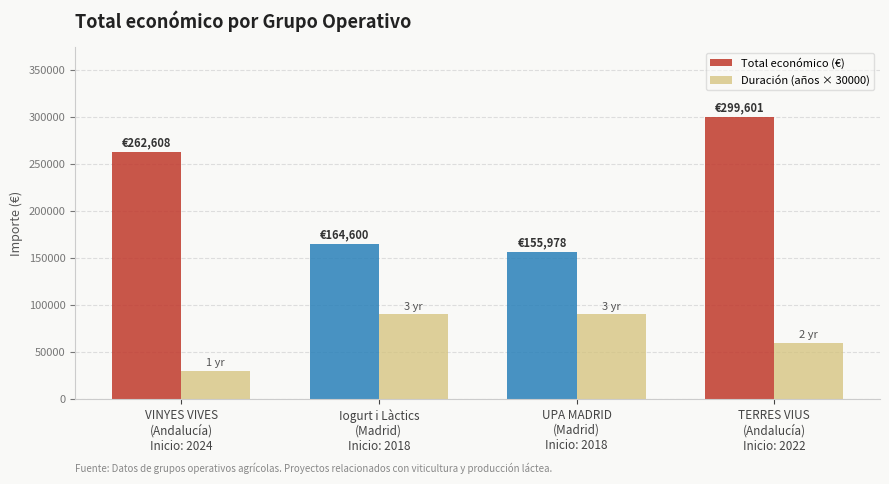

What is the sum of all Total económico (€) values?

882787